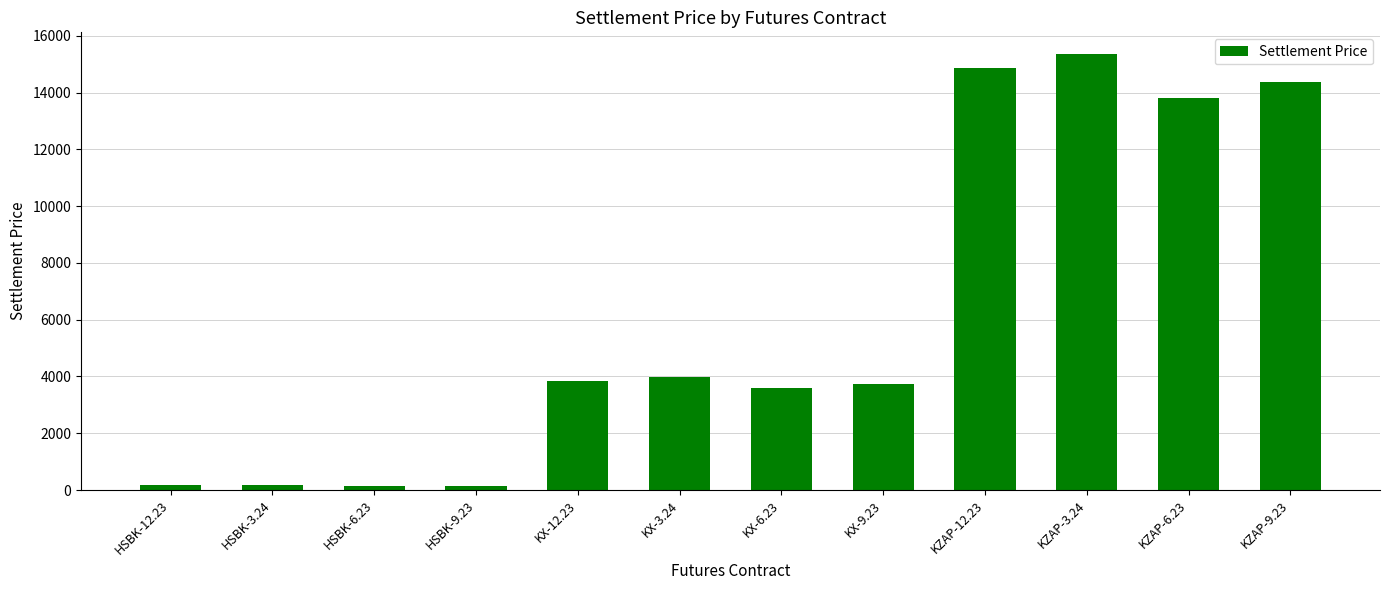

What is the label of the 8th bar from the left?

KX-9.23